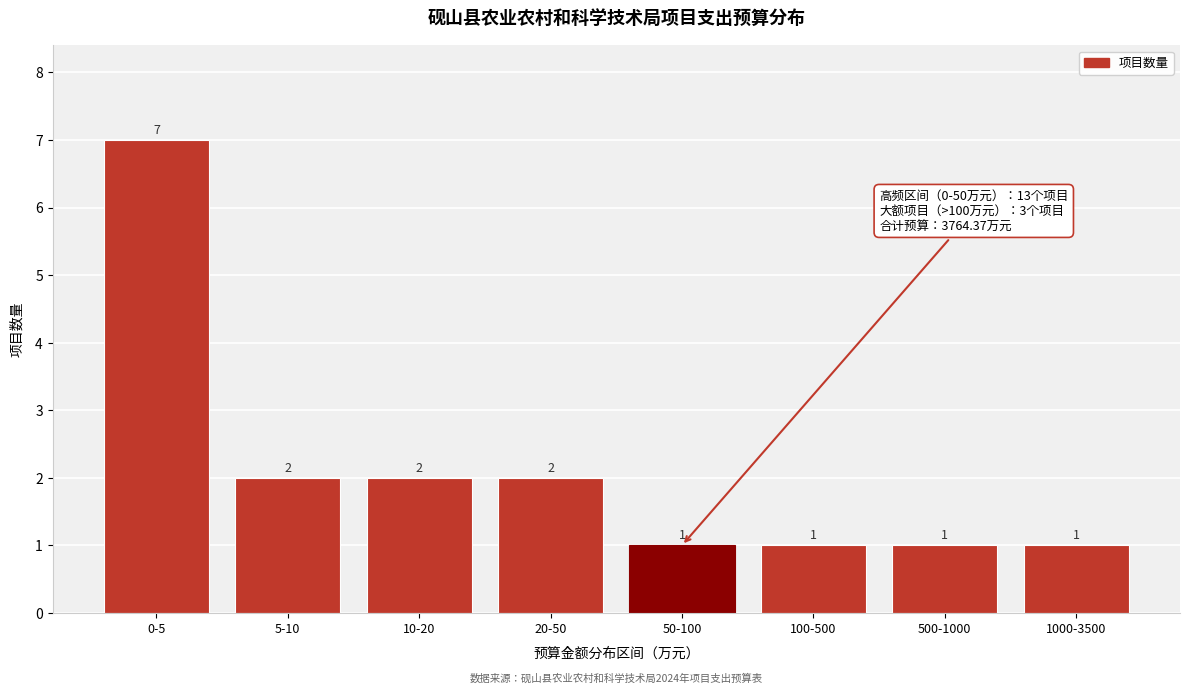

Reading left to right, transcribe all the data shown in this chart.

7	2	2	2	1	1	1	1